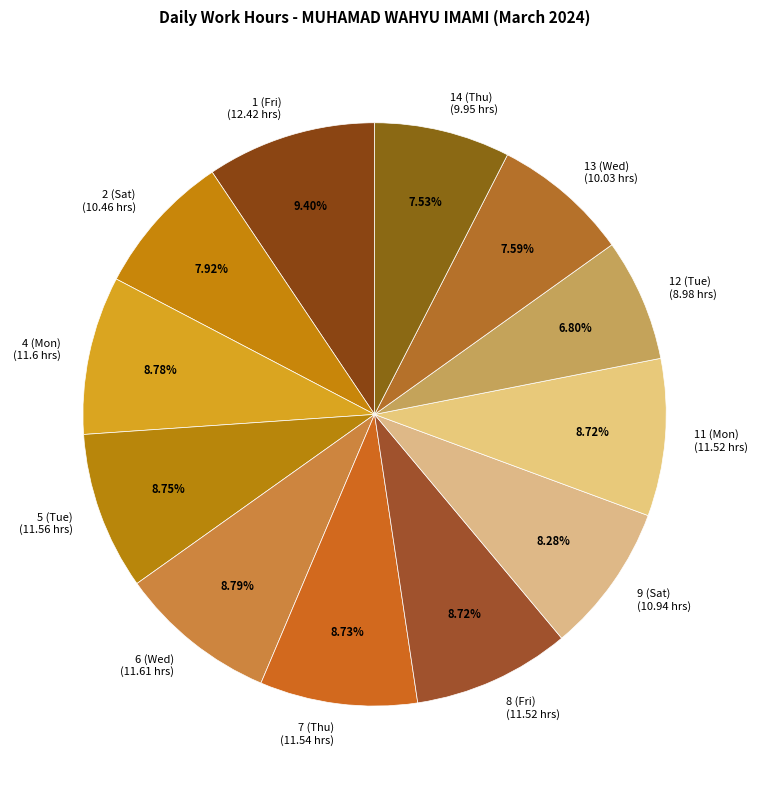

Between 12 (Tue) and 14 (Thu), which is larger?

14 (Thu)